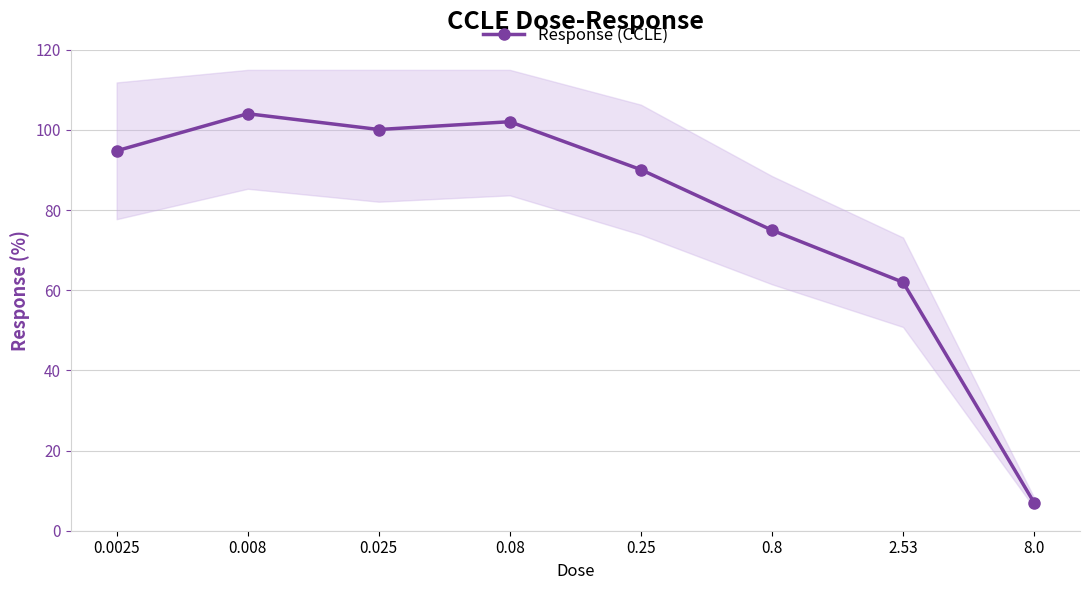

How many interior local peaks (higher than both neighbors) does the data have?

2